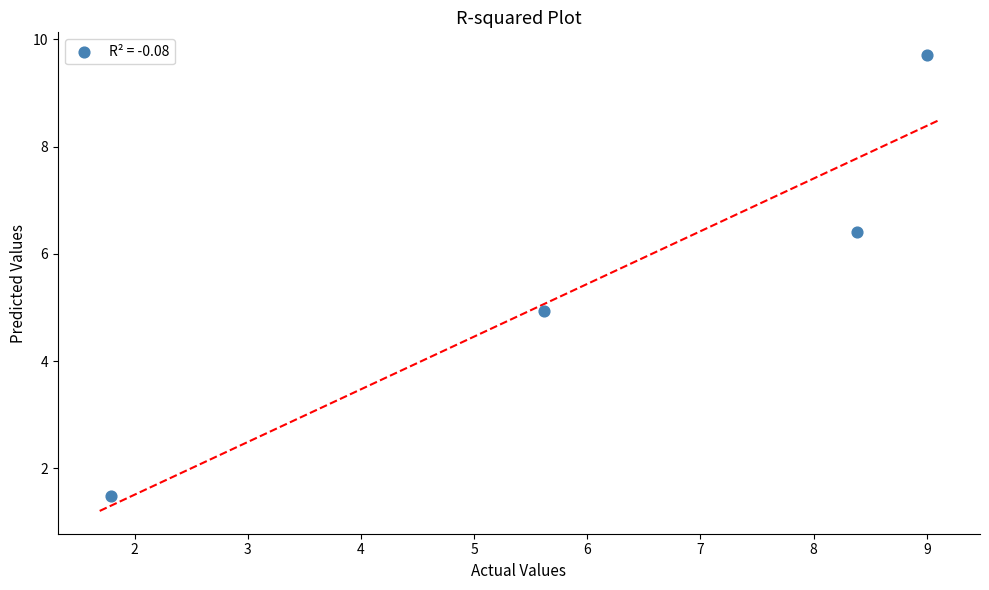

What is the range of Y values (max minus min)?

8.2